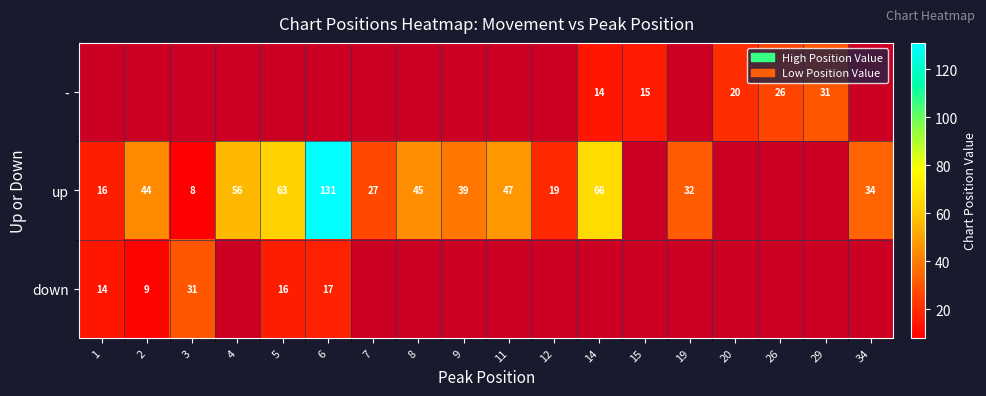

The value of up at 1 is 10. True or false?

False